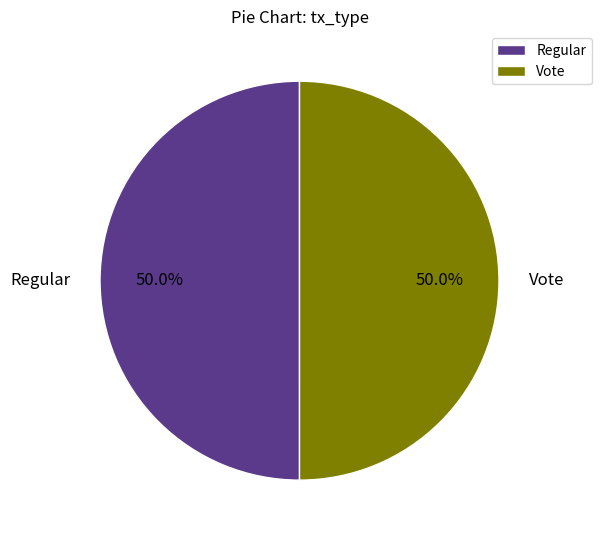

To the nearest percent, what portion does Regular represent?

50%